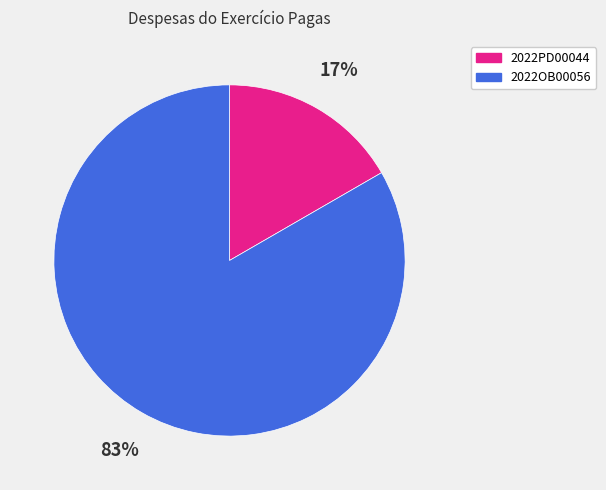

Count the number of slices in the pie.

2